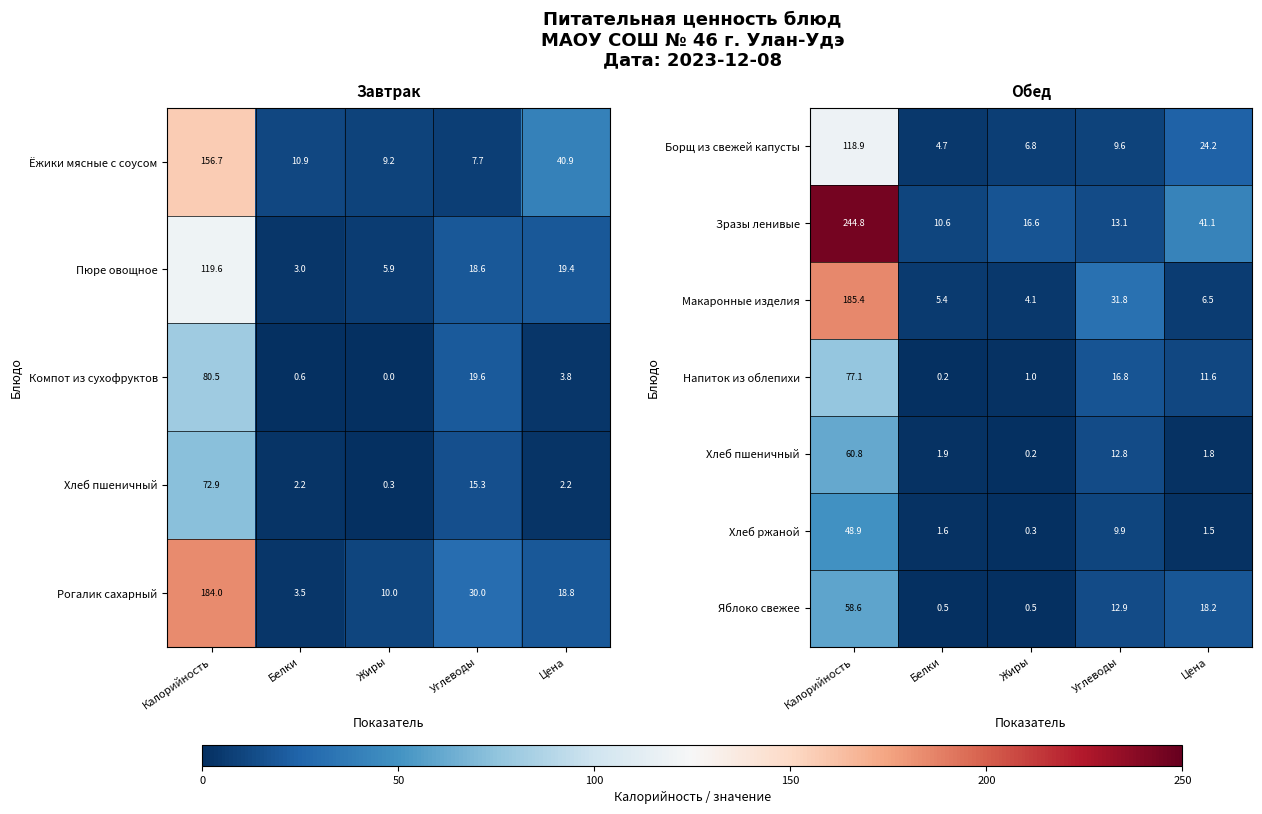

Is the value of Хлеб ржаной at Белки greater than the value of Зразы ленивые at Углеводы?

No